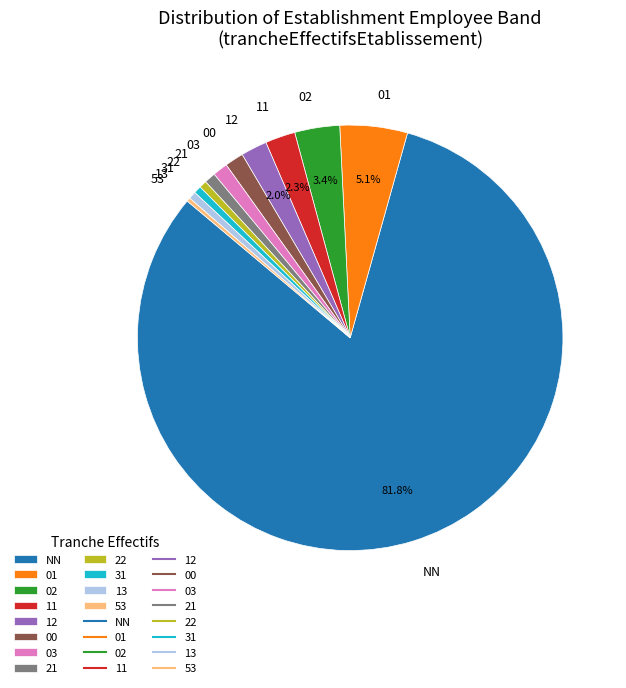

Approximately how many times larger is the value at 21 compared to 03?

0.8